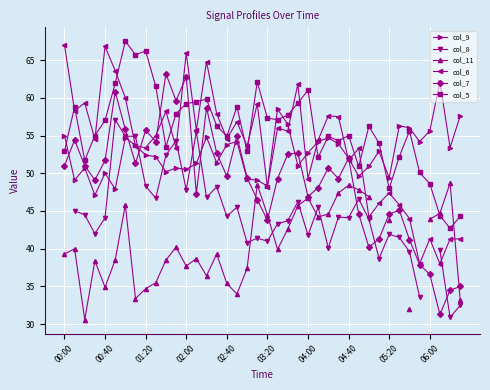

How many lines are shown in the chart?

6